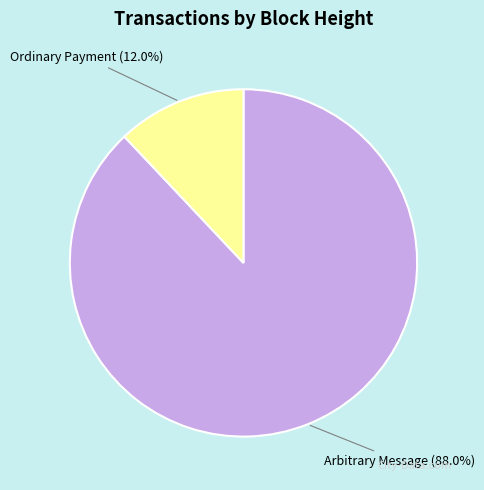

Is there any slice that represents more than half of the pie?

Yes